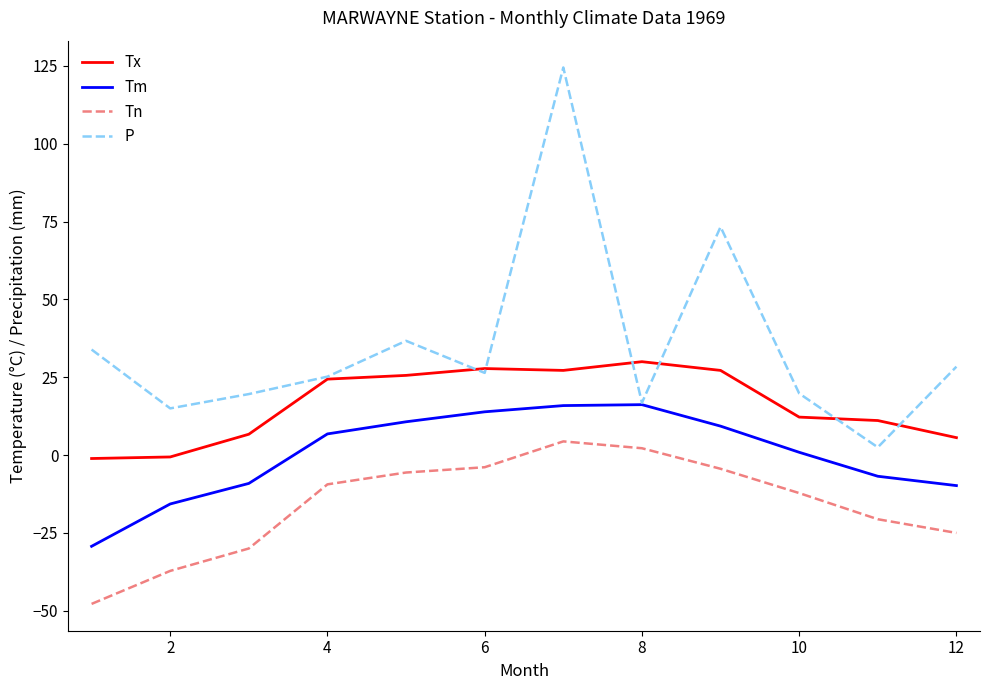

Which series has the widest spread of values?

P